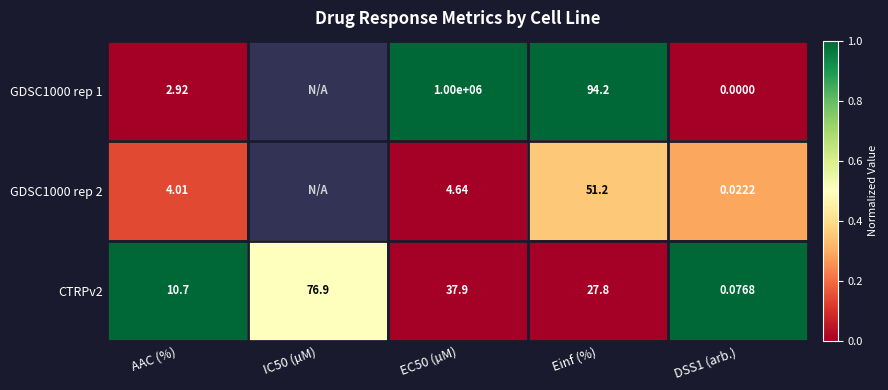

Is the value of GDSC1000 rep 2 at AAC (%) greater than the value of GDSC1000 rep 1 at AAC (%)?

Yes